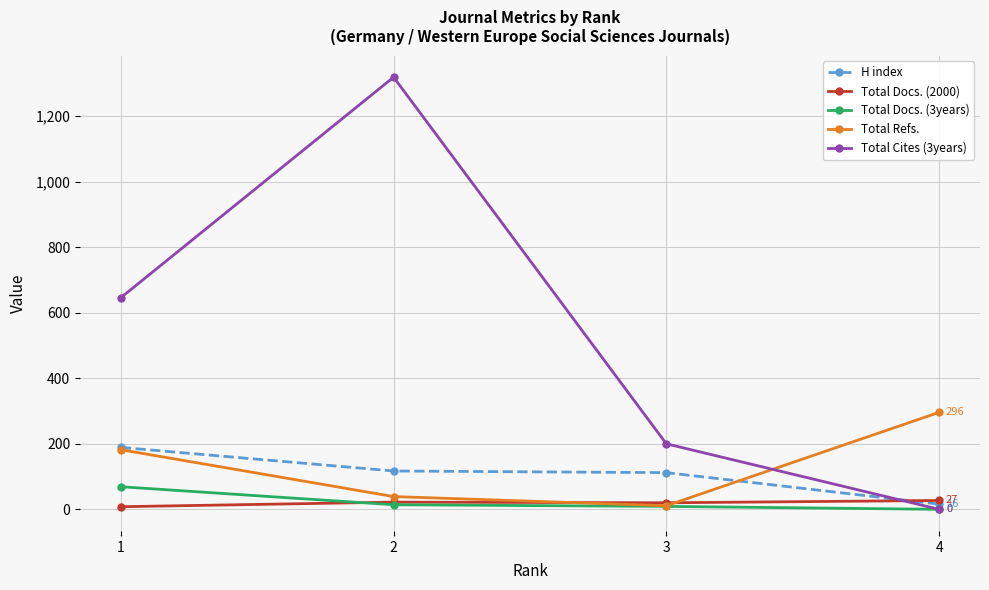

At how many categories does at least one series exceed 613?

2